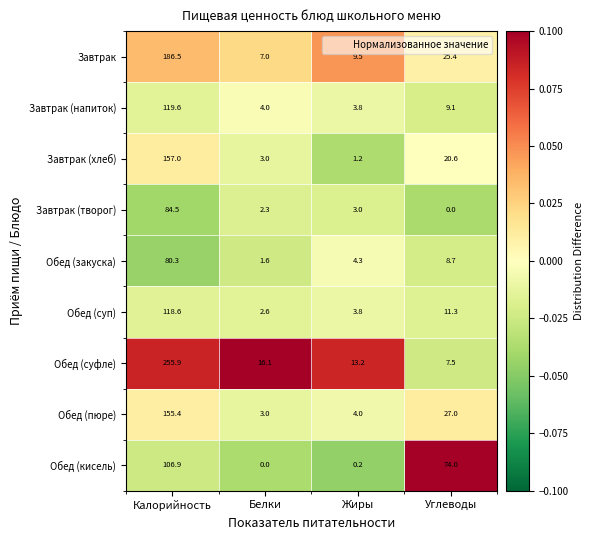

Which label corresponds to the largest value in the chart?

Калорийность